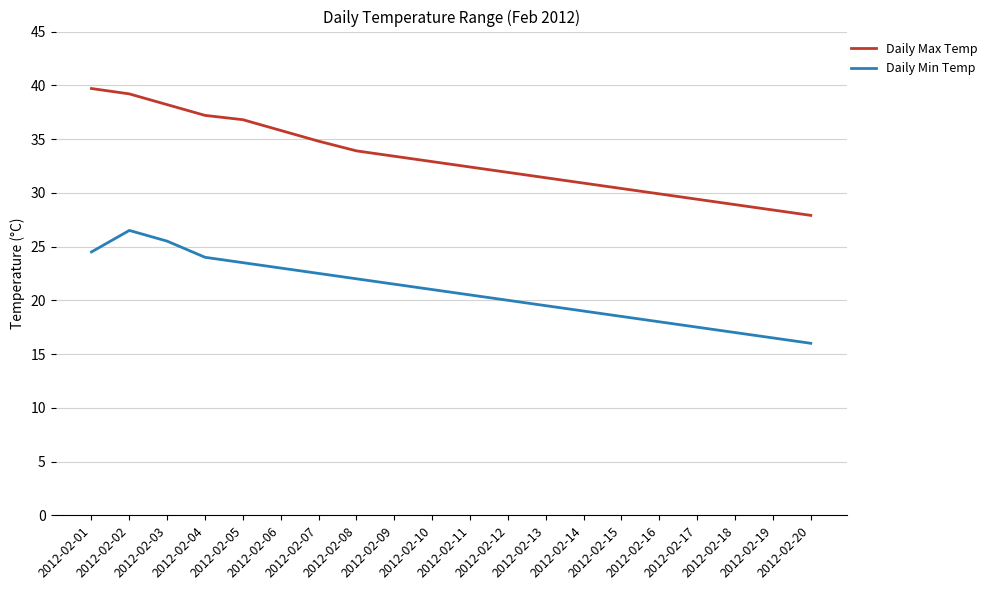

What is the spread (max minus min) of values at 2012-02-05?

13.3